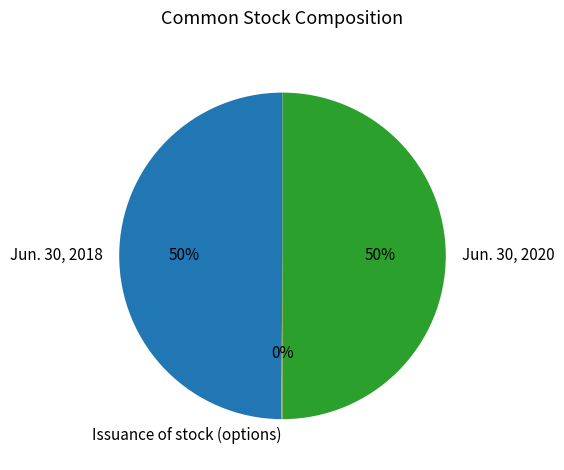

Do Jun. 30, 2018 and Jun. 30, 2020 together represent more than half of the pie?

Yes